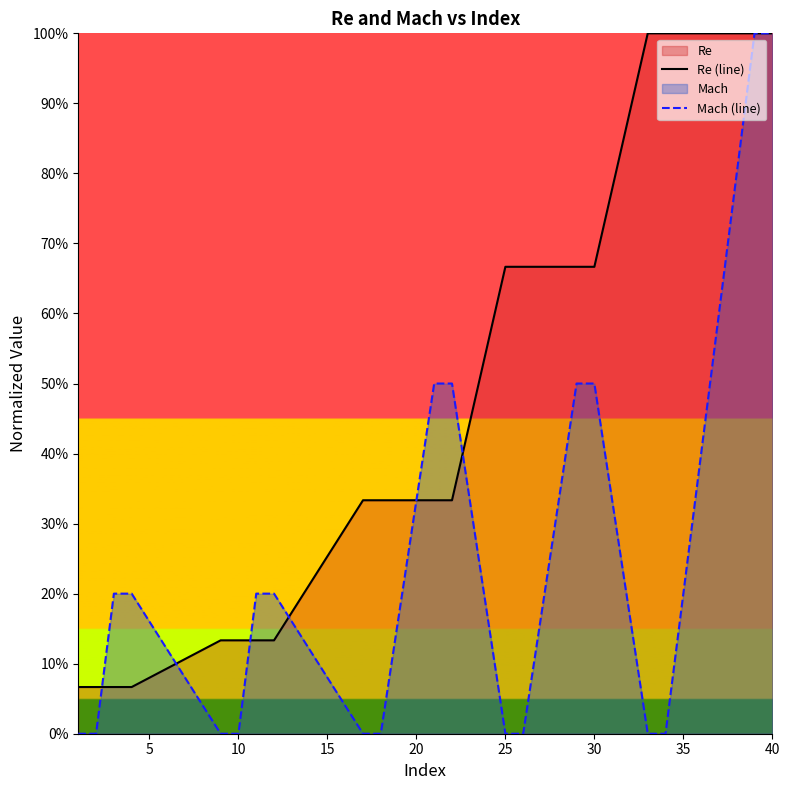

Rank the series by their maximum value, from lowest to highest.

Re (line), Mach (line)